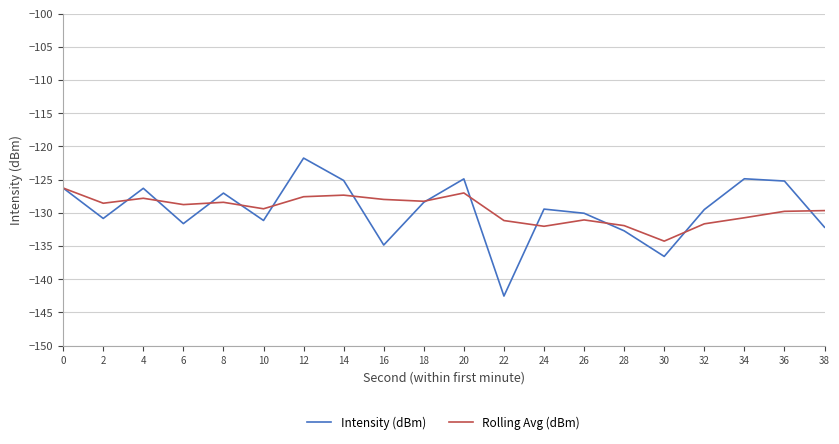

True or false: Rolling Avg (dBm) has a value of -129.4 at 10.

True